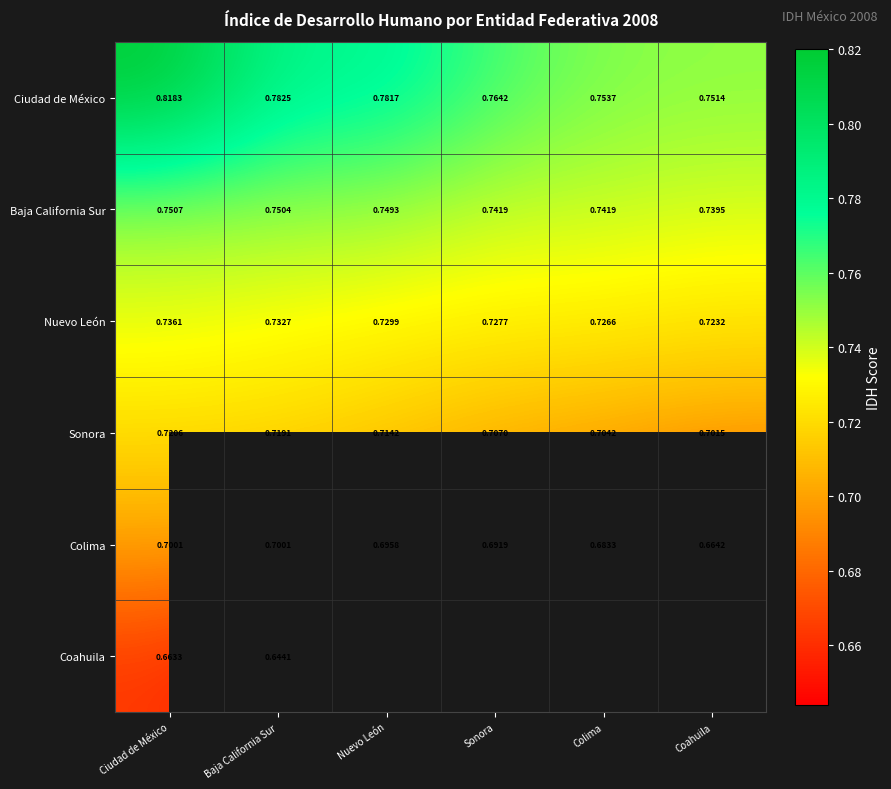

At which label is Colima closest to 0?

Coahuila